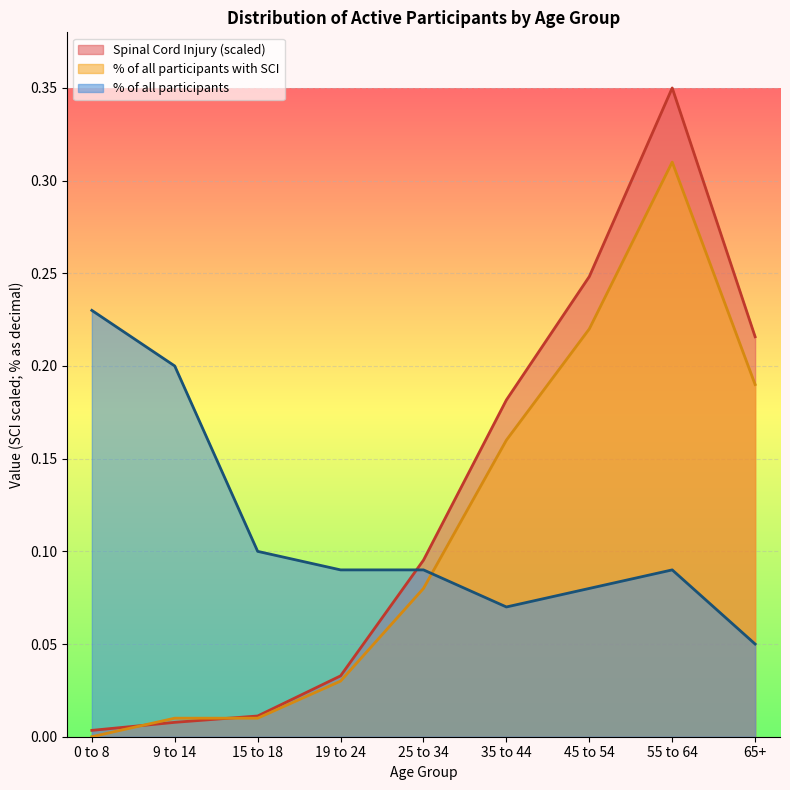

Where is the first local maximum for % of all participants with SCI?

55 to 64